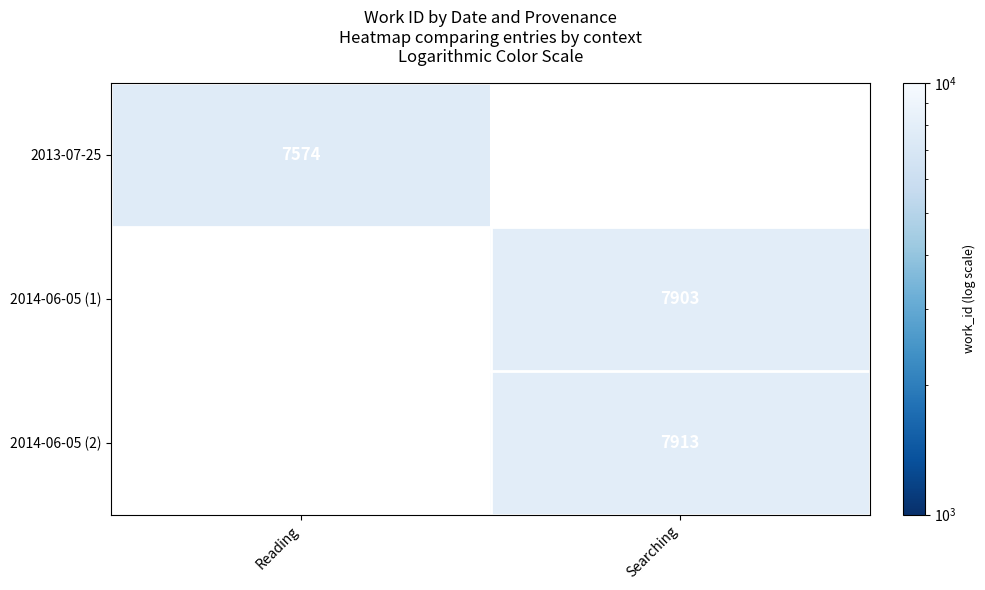

What is the greatest value displayed?

7913.0